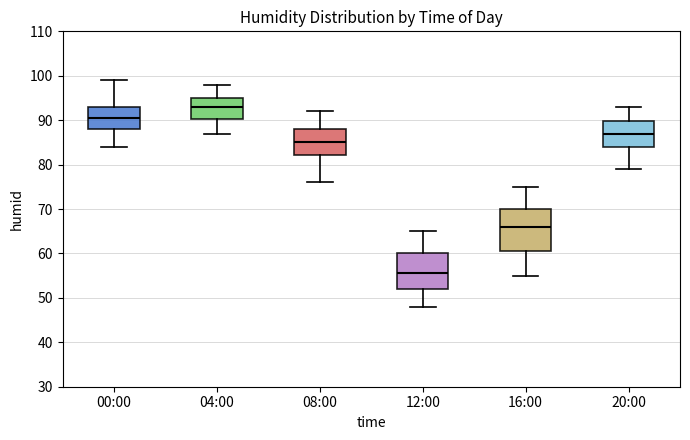

Which box has the lowest median line?

12:00